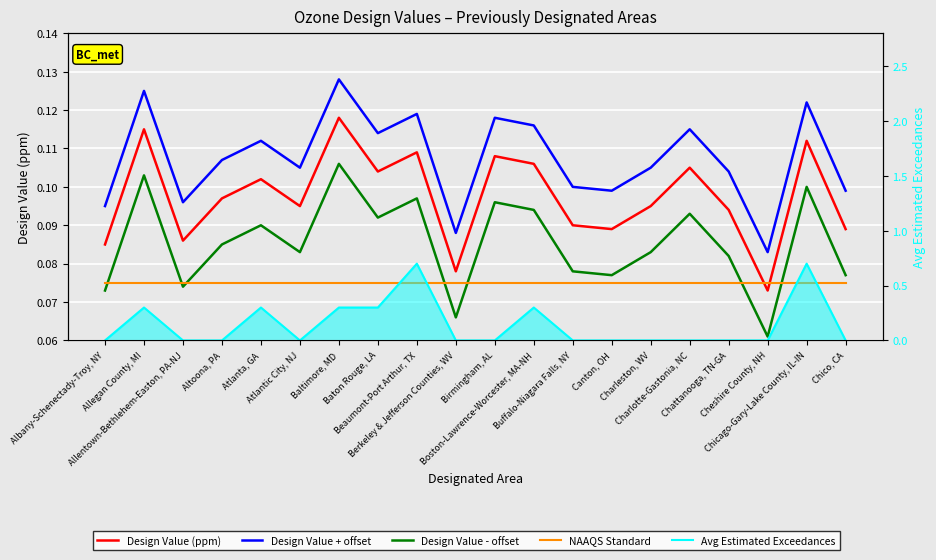

At Chicago-Gary-Lake County, IL-IN, list the series in order from smallest to largest.

NAAQS Standard, Design Value - offset, Design Value (ppm), Design Value + offset, Avg Estimated Exceedances